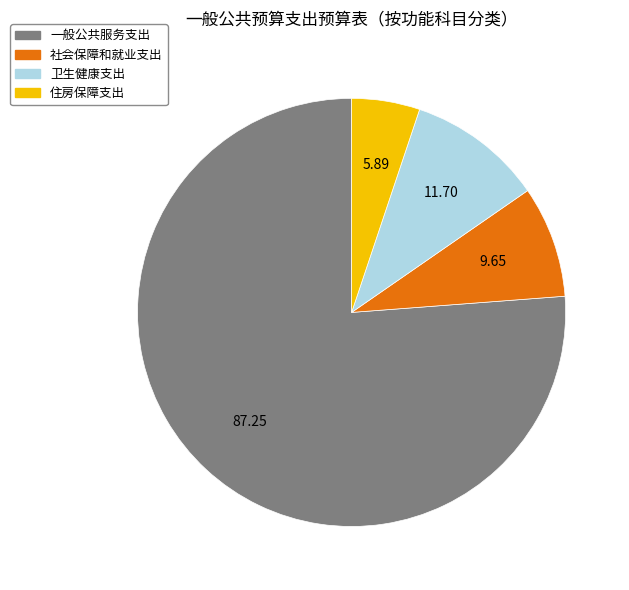

Do 住房保障支出 and 一般公共服务支出 together represent more than half of the pie?

Yes